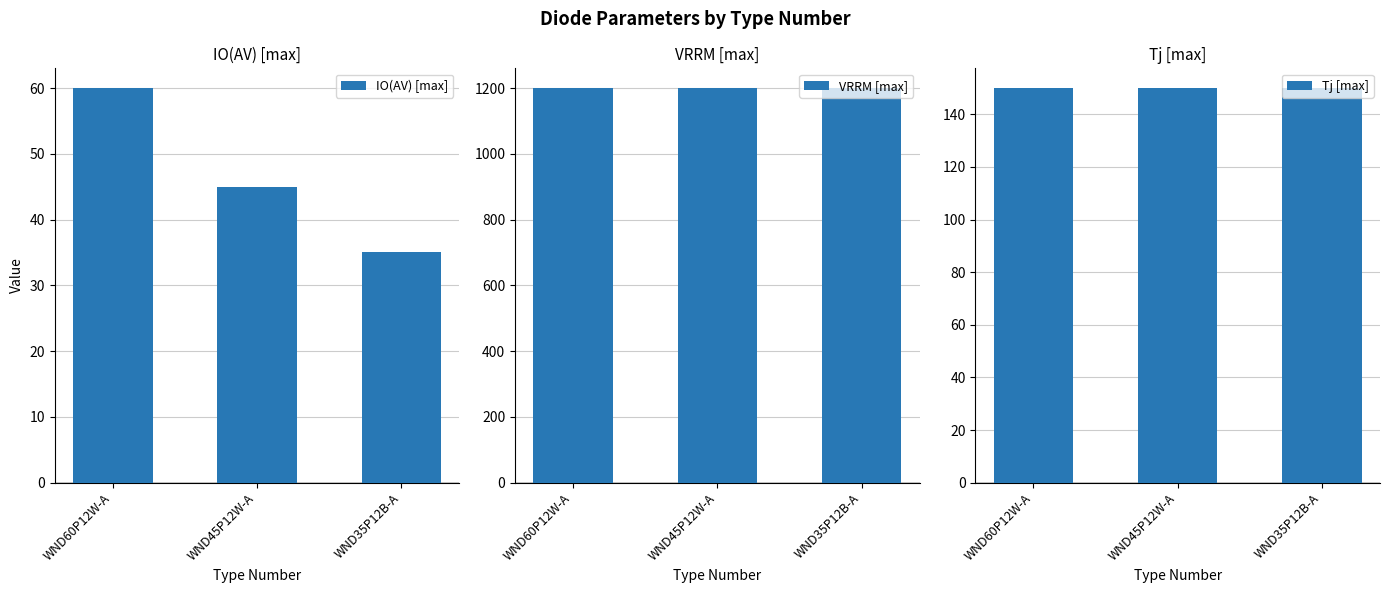

What is the sum of the Tj [max] values at WND45P12W-A and WND60P12W-A?

300